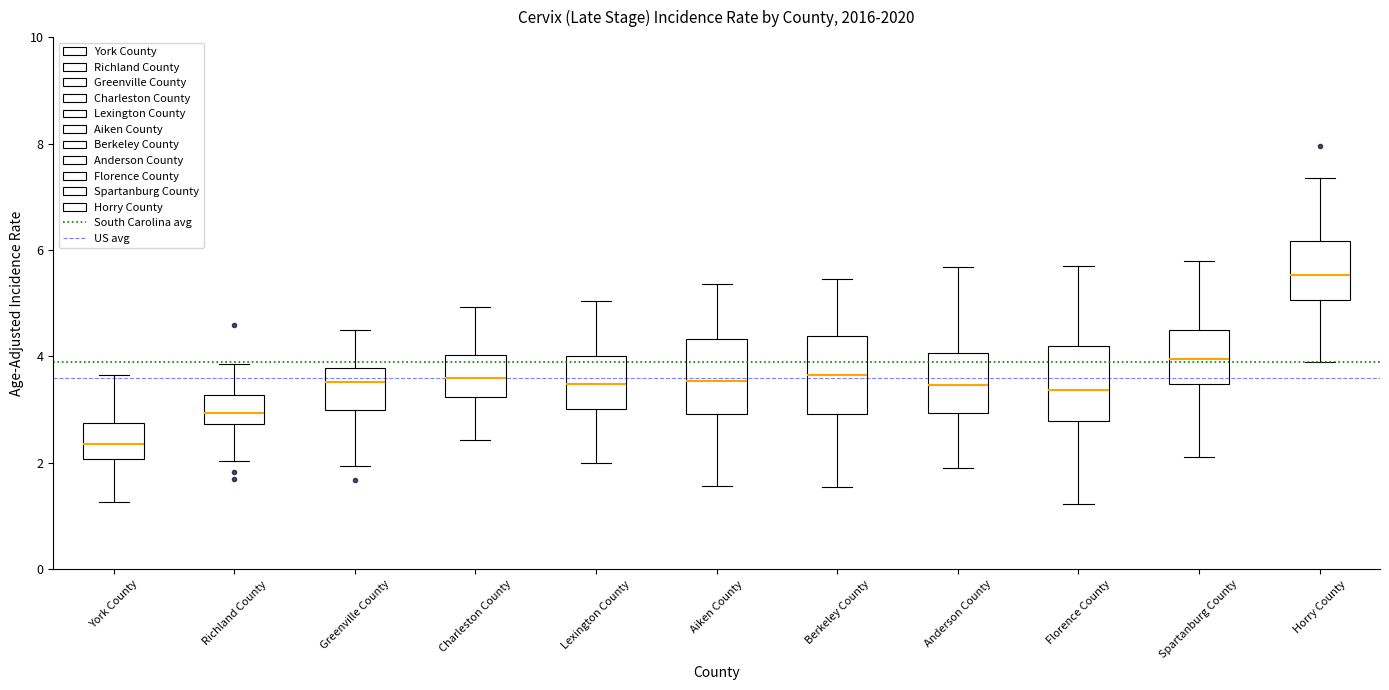

Reading left to right, transcribe this box plot: for each box, give where its median line is, the range the box spans, and where its two whiskers end, as read against the y-axis. The values are not printed on the chart, so give them approximately, as read against the axis.

York County: median 2.4, box 2.0 to 2.8, whiskers 1.2 to 3.6
Richland County: median 3.0, box 2.8 to 3.2, whiskers 2.0 to 3.8
Greenville County: median 3.6, box 3.0 to 3.8, whiskers 2.0 to 4.4
Charleston County: median 3.6, box 3.2 to 4.0, whiskers 2.4 to 5.0
Lexington County: median 3.4, box 3.0 to 4.0, whiskers 2.0 to 5.0
Aiken County: median 3.6, box 3.0 to 4.4, whiskers 1.6 to 5.4
Berkeley County: median 3.6, box 3.0 to 4.4, whiskers 1.6 to 5.4
Anderson County: median 3.4, box 3.0 to 4.0, whiskers 2.0 to 5.6
Florence County: median 3.4, box 2.8 to 4.2, whiskers 1.2 to 5.8
Spartanburg County: median 4.0, box 3.4 to 4.6, whiskers 2.2 to 5.8
Horry County: median 5.6, box 5.0 to 6.2, whiskers 4.0 to 7.4